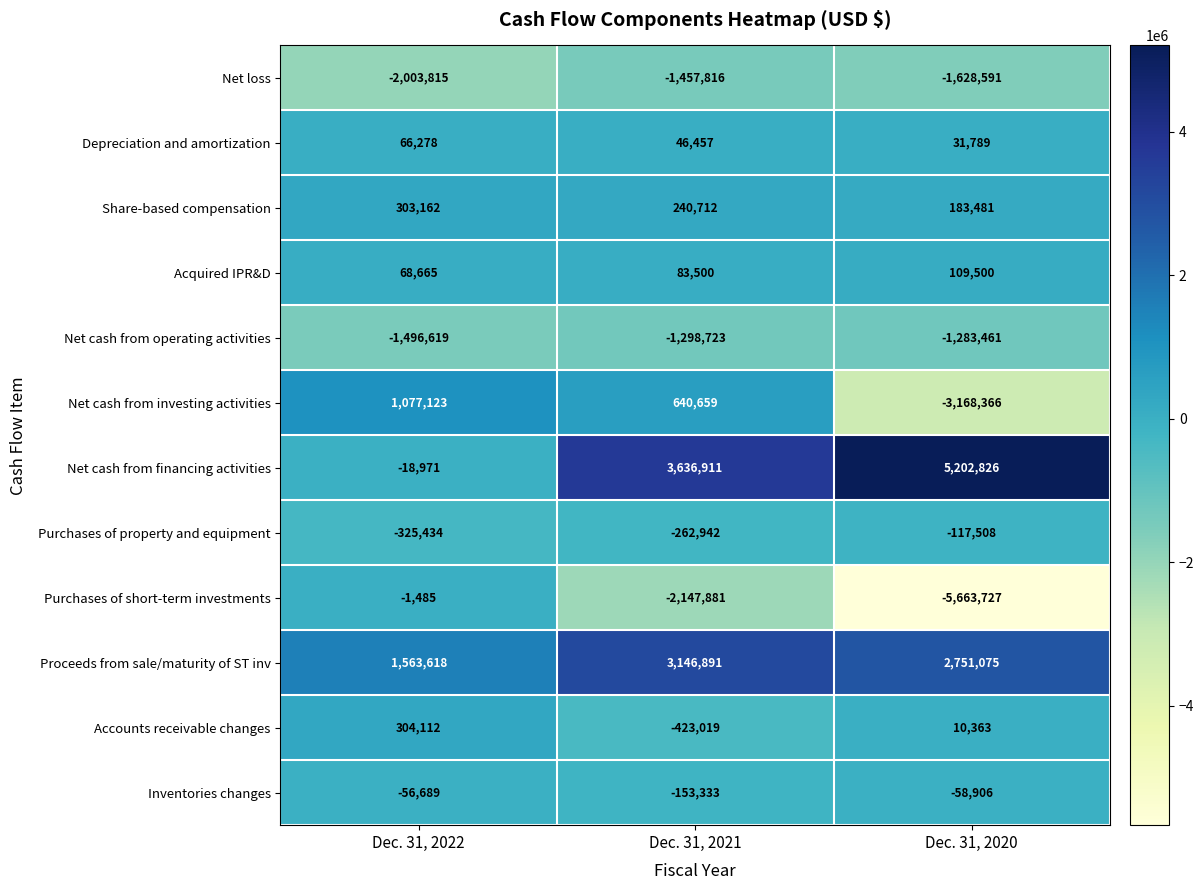

At how many categories does at least one series exceed 2392751?

2